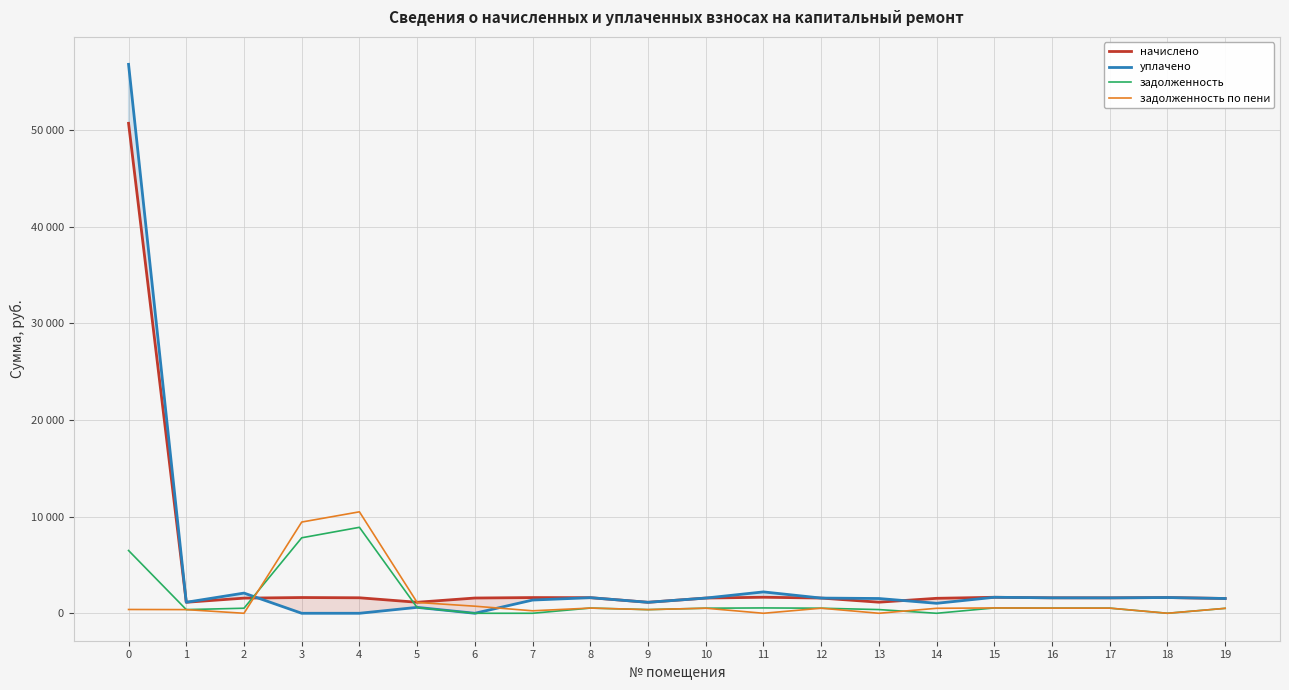

Rank the series by their maximum value, from highest to lowest.

уплачено, начислено, задолженность по пени, задолженность